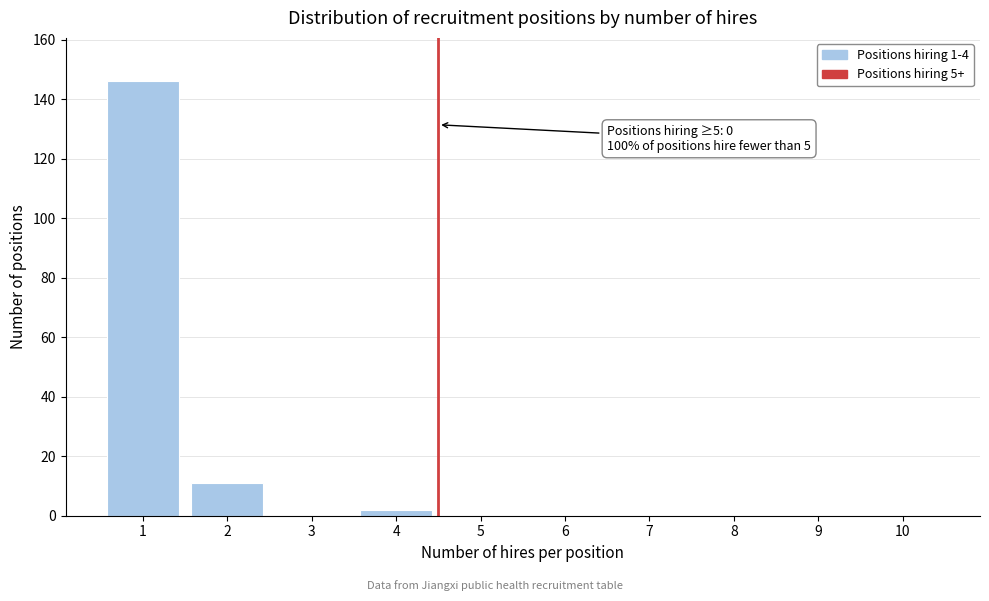

Which range on the x-axis has the tallest bar?

0.5 to 1.5